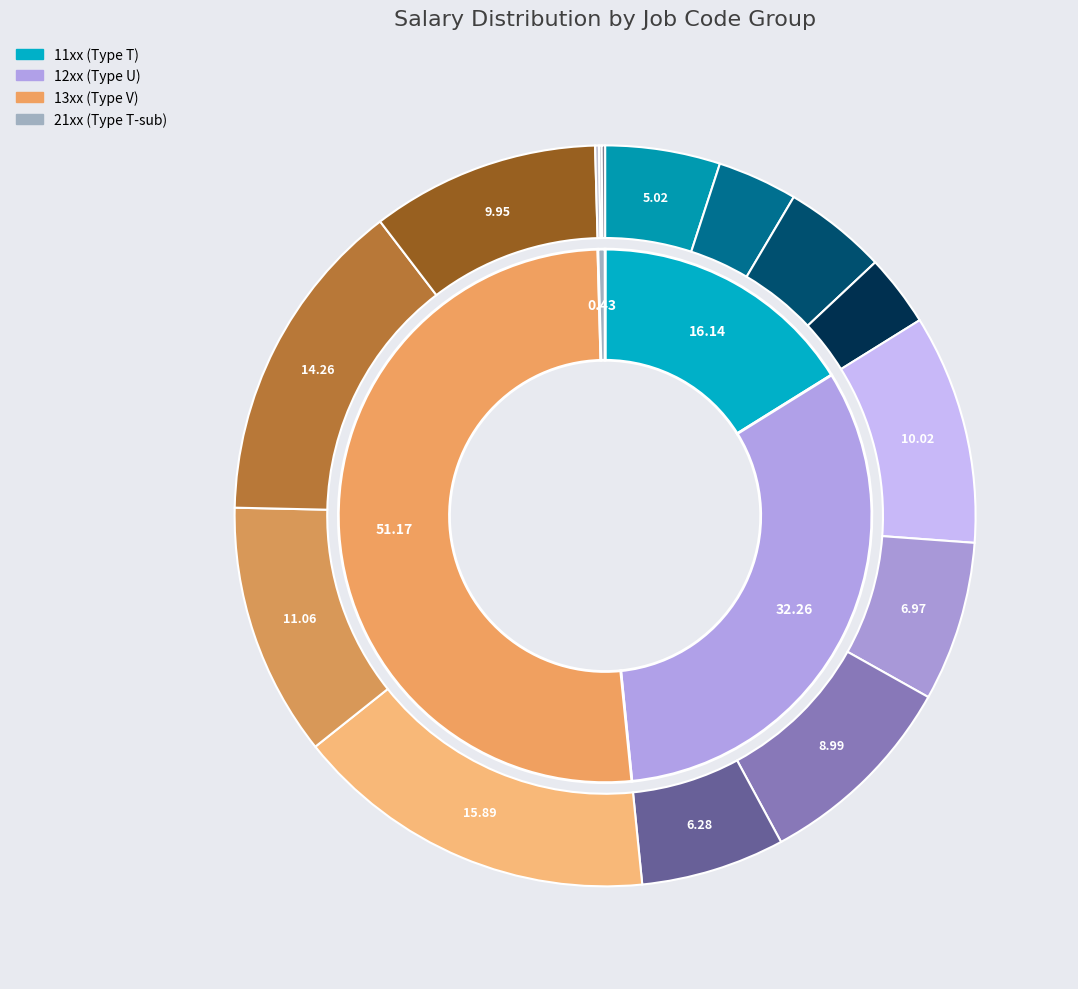

The 1211 slice represents 16% of the pie. True or false?

False